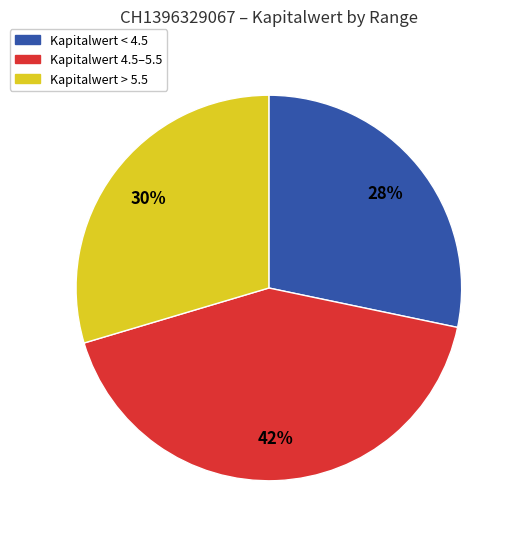

To the nearest percent, what is the difference between the largest and smallest slice percentages?

14%